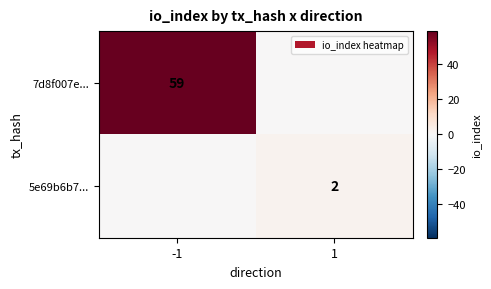

True or false: 5e69b6b7... has a value of 2 at 1.

True